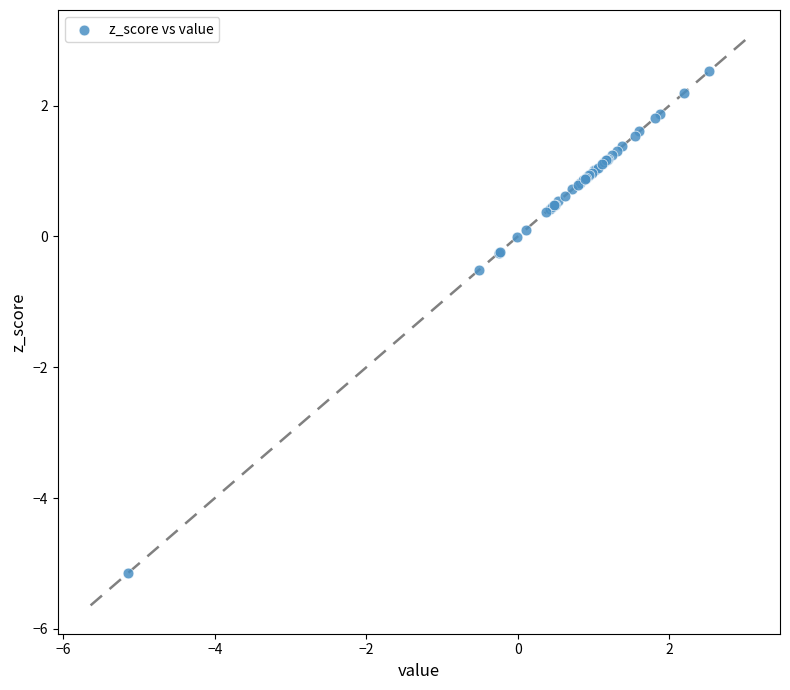

What Y value in the scatter plot is closest to -1?

-0.5